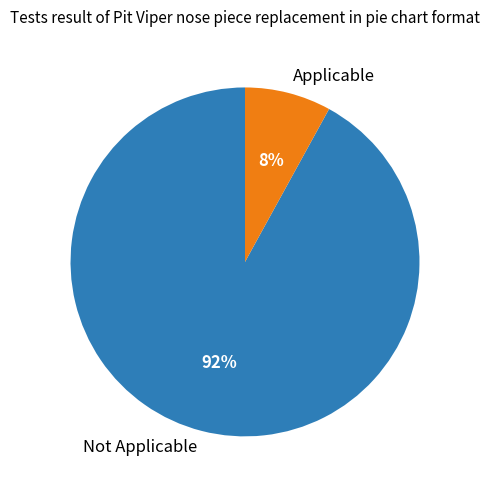

Rank the categories by value from highest to lowest.

Not Applicable, Applicable